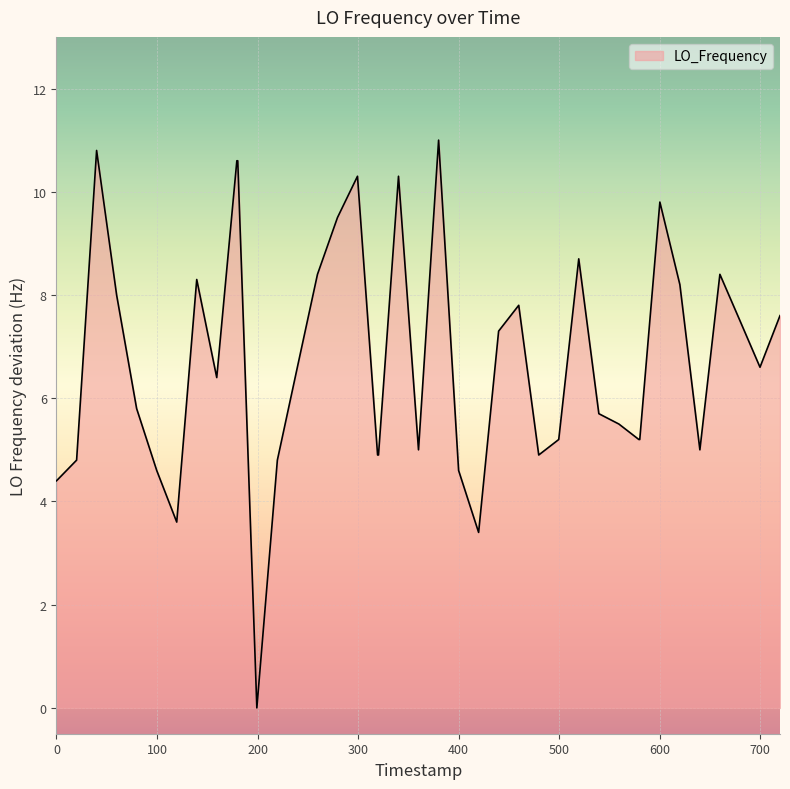

What is the difference between the maximum and minimum values?

11.0